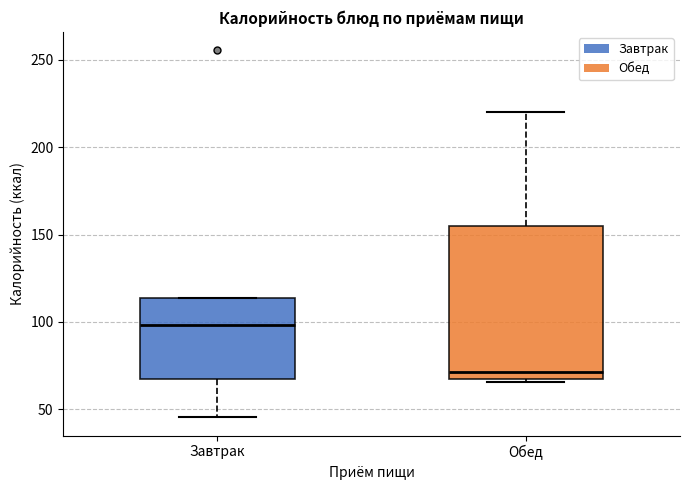

Reading left to right, read every box against the y-axis: the position of its median line, the range the box covers, and the ends of its whiskers. The values are not printed on the chart, so give them approximately, as read against the axis.

Завтрак: median 100, box 65 to 115, whiskers 45 to 115
Обед: median 70, box 65 to 155, whiskers 65 to 220